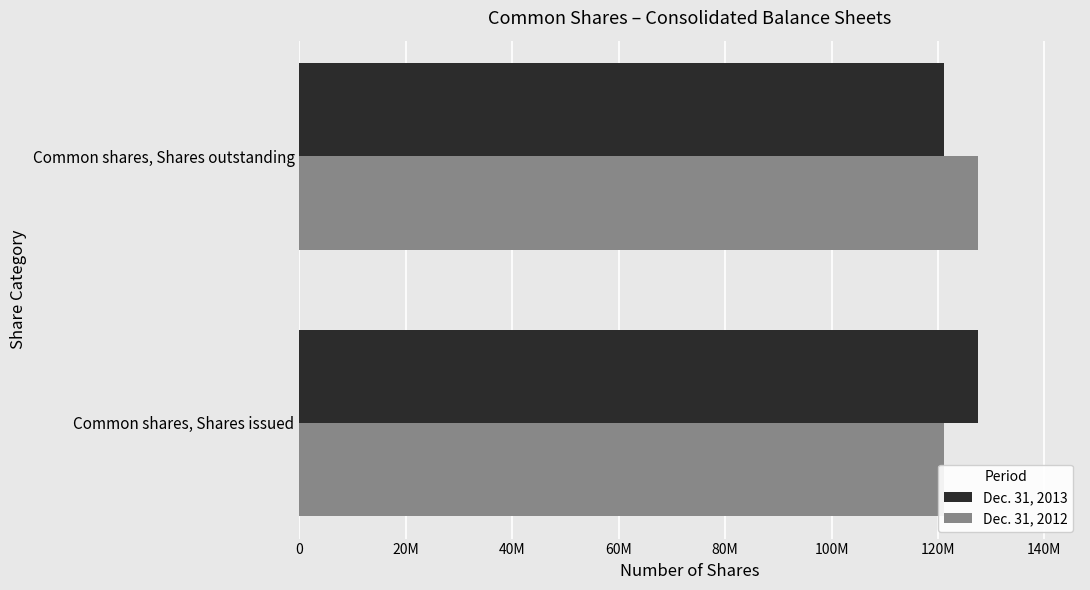

How many bars are there in each group?

2